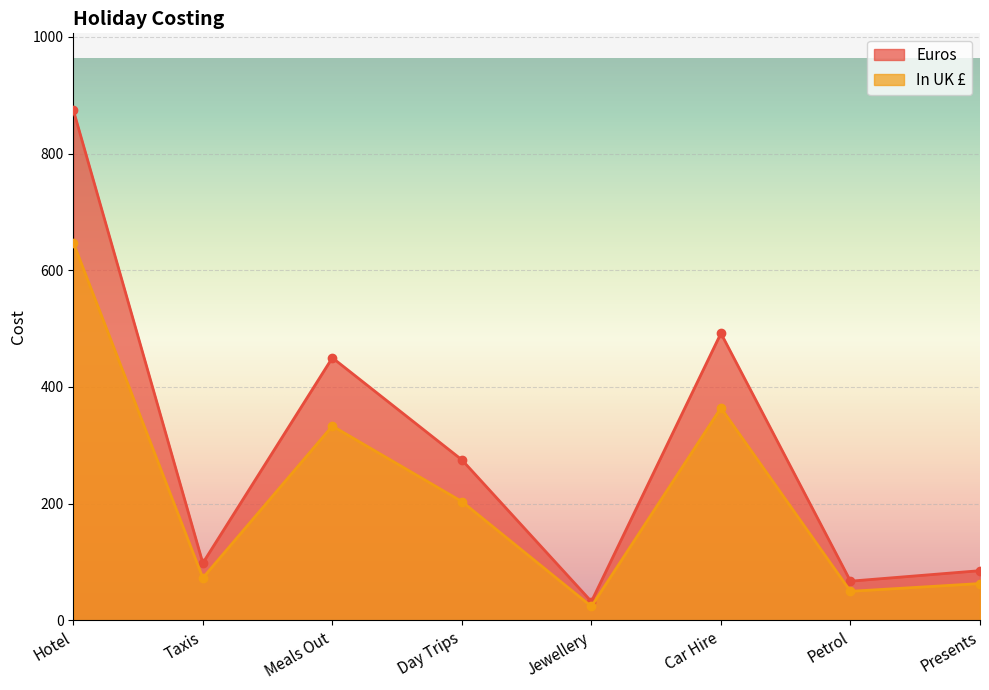

At which category does the chart reach its peak across all series?

Hotel